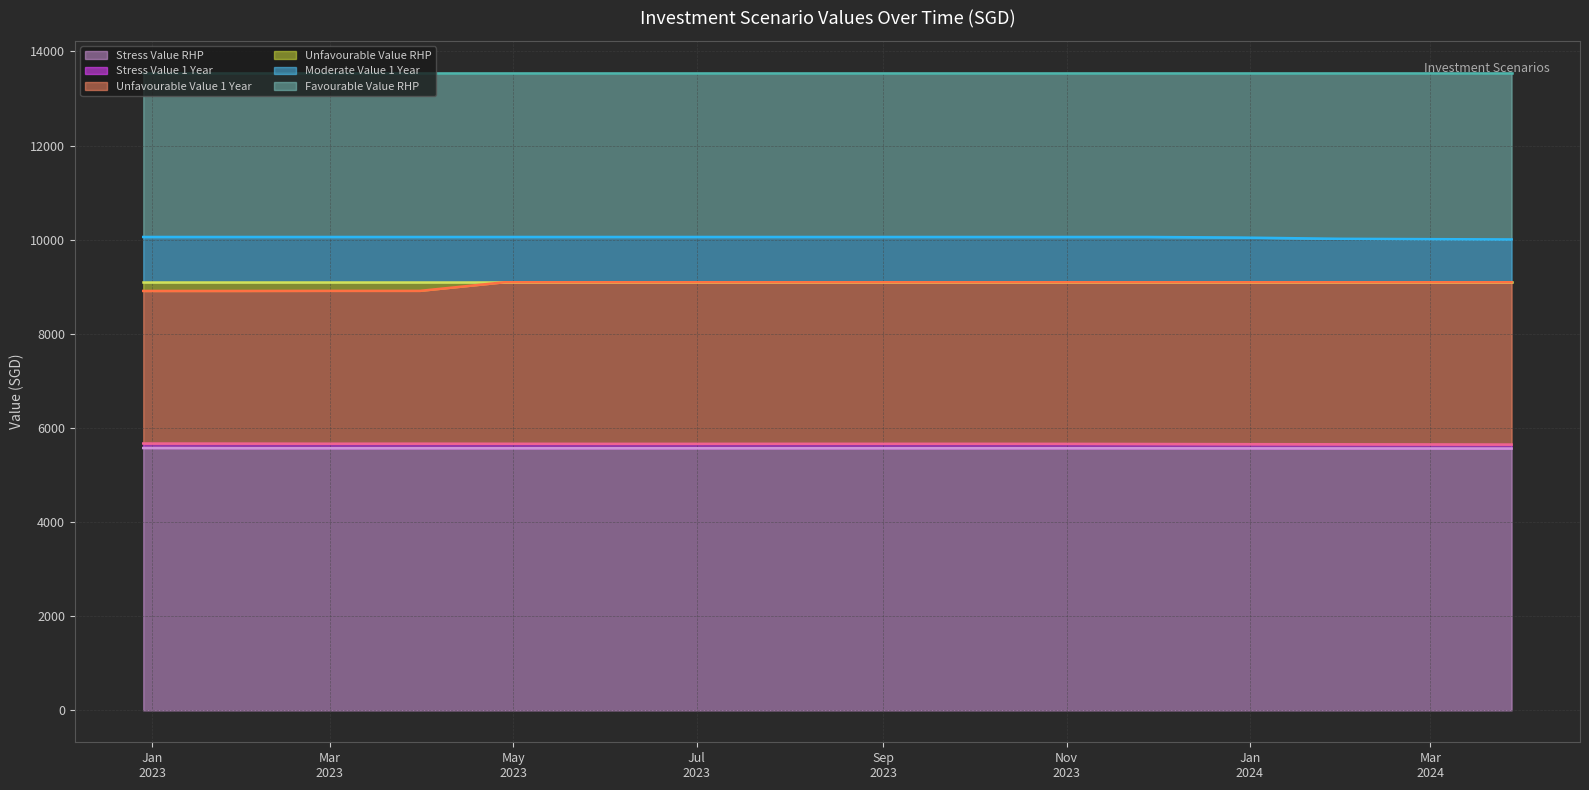

True or false: Stress Value RHP and Moderate Value 1 Year intersect in this chart.

False